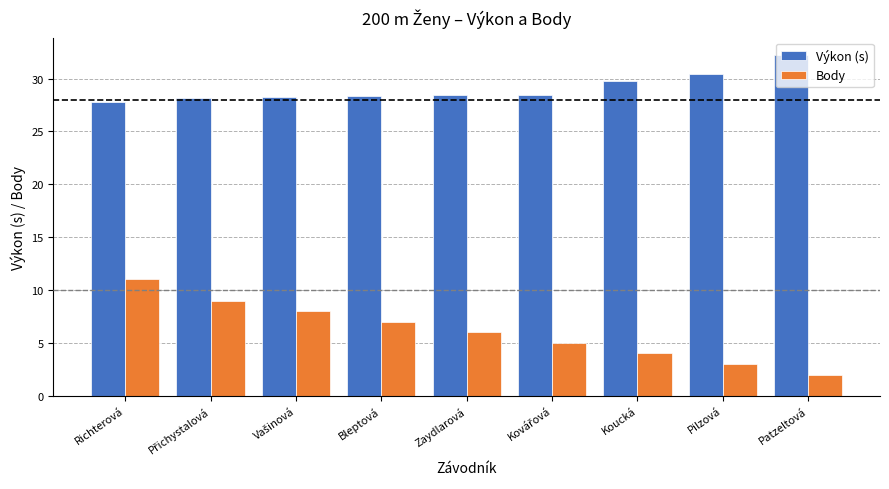

Which series has the widest spread of values?

Body